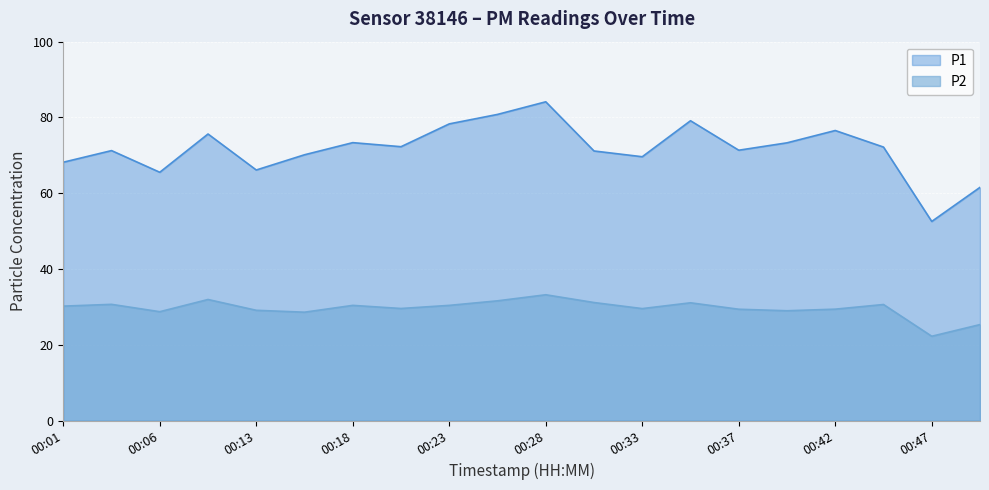

Read the P2 value at 00:13.

29.1